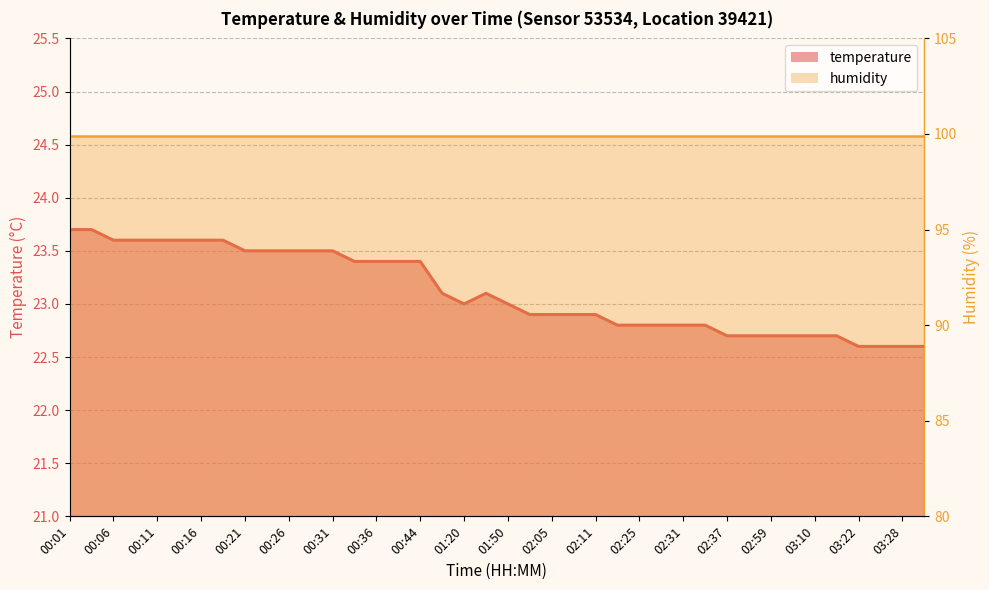

Rank the categories by value from lowest to highest.

03:22, 03:26, 03:28, 03:31, 02:37, 02:51, 02:59, 03:05, 03:10, 03:14, 02:19, 02:25, 02:28, 02:31, 02:34, 01:59, 02:05, 02:08, 02:11, 01:20, 01:50, 01:06, 01:37, 00:34, 00:36, 00:39, 00:44, 00:21, 00:24, 00:26, 00:29, 00:31, 00:06, 00:08, 00:11, 00:14, 00:16, 00:19, 00:01, 00:03